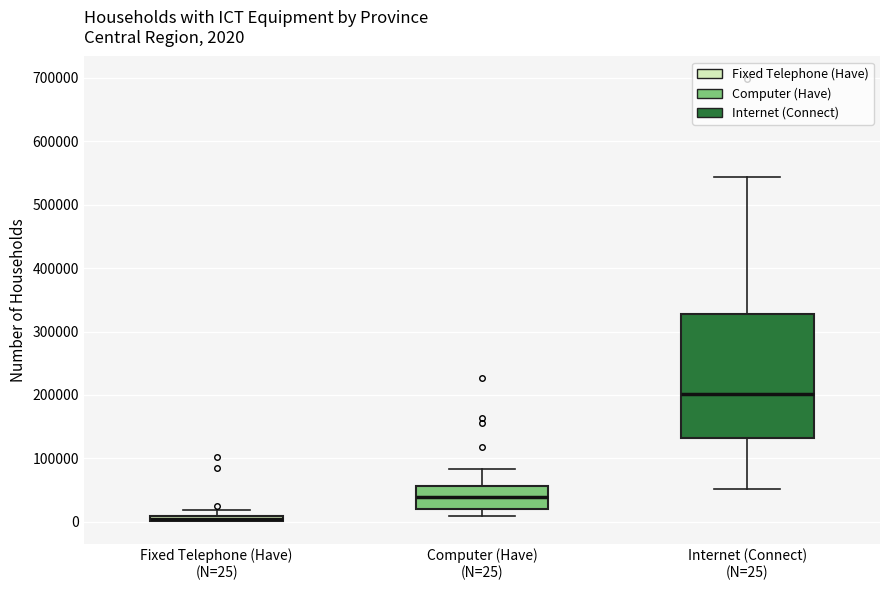

Comparing the boxes themselves (not the whiskers), which one is the tallest?

Internet (Connect) (N=25)